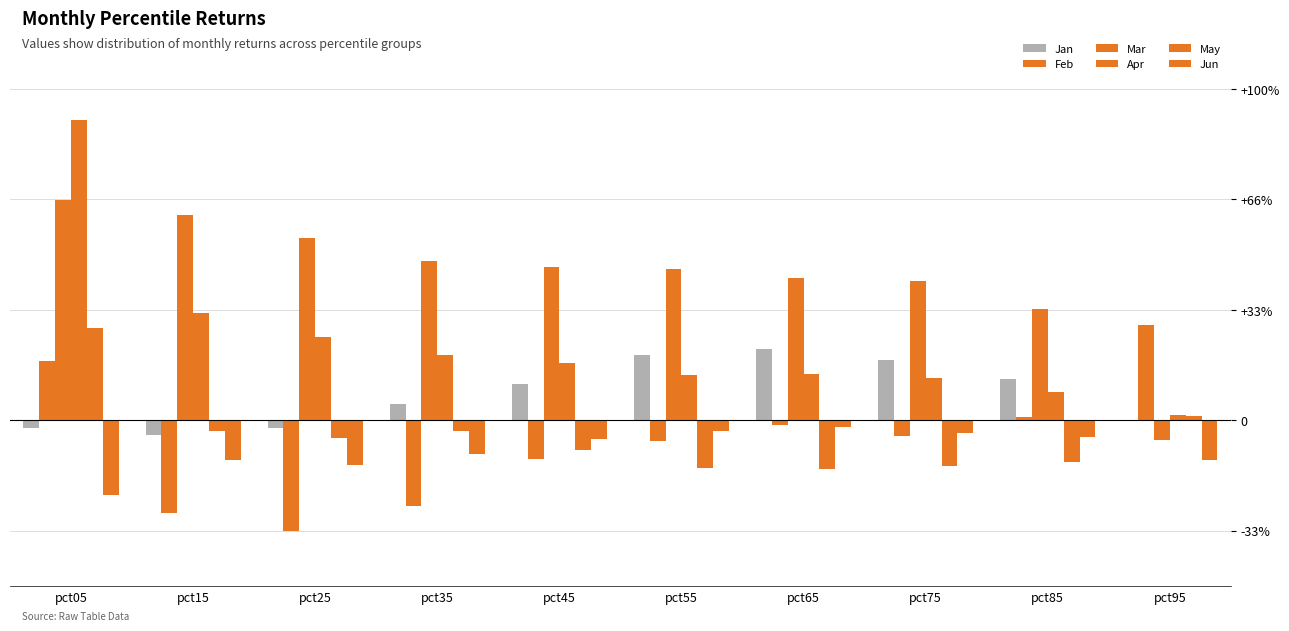

Are the bars grouped side by side (vs. stacked)?

Yes